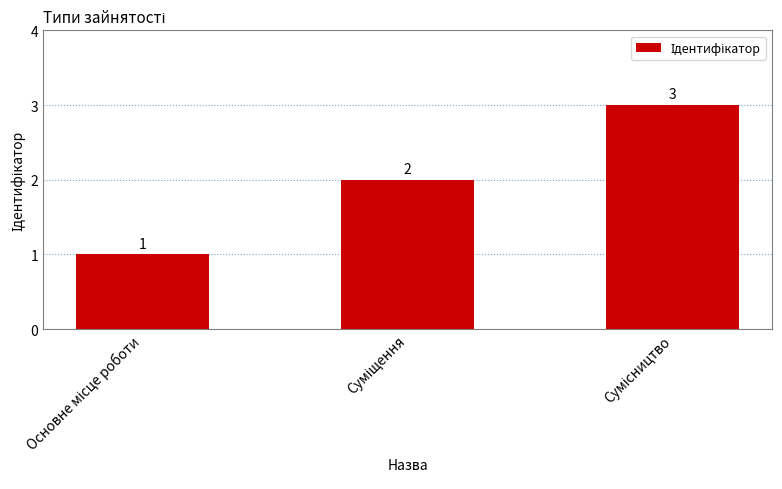

What is the value of the 2nd bar from the left?

2